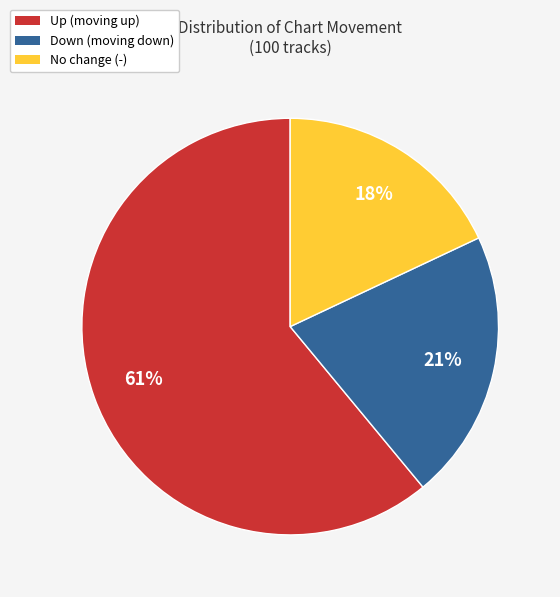

Does any single category account for the majority?

Yes